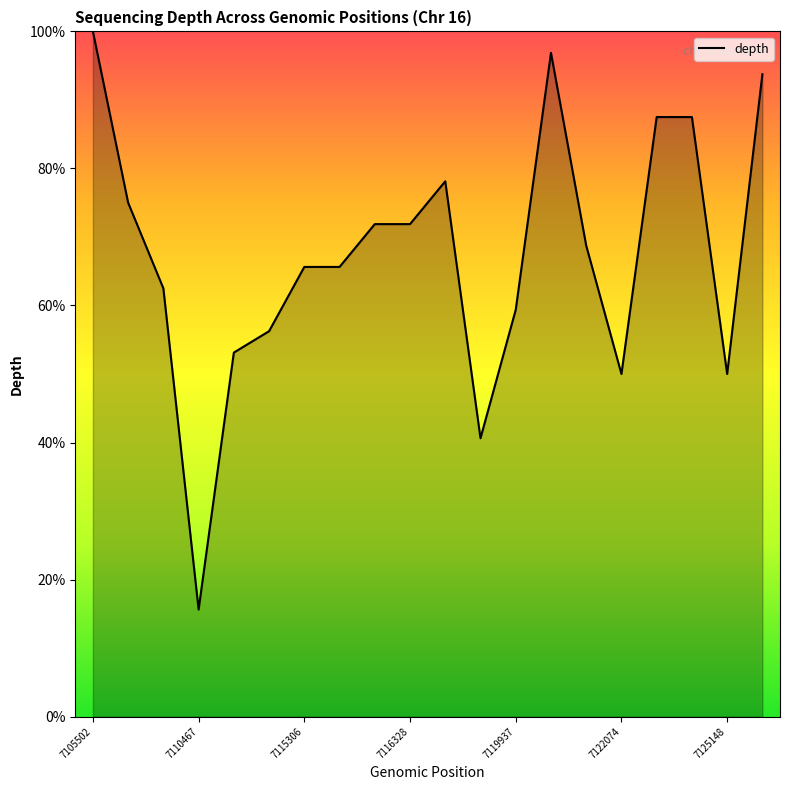

What is the maximum value shown in the chart?

100.0